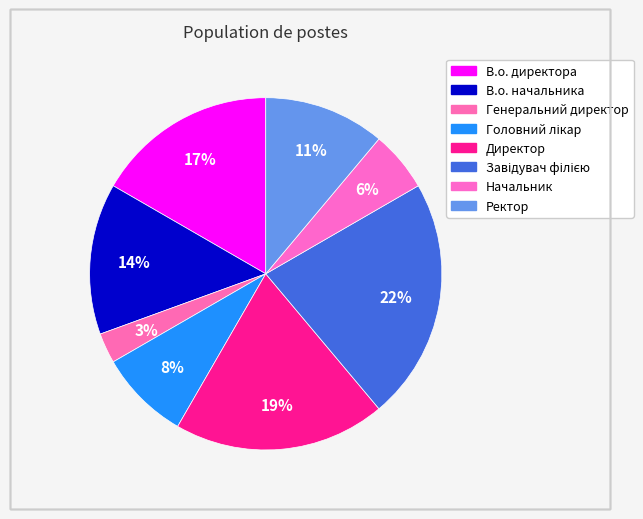

How many slices are in this pie chart?

8